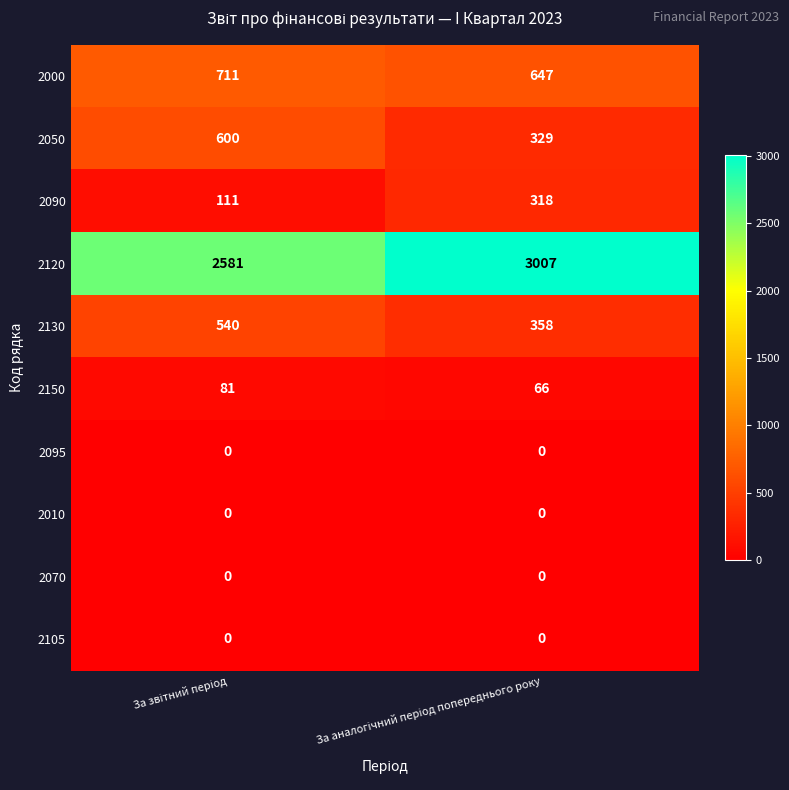

Which series has the largest total across all categories?

2120